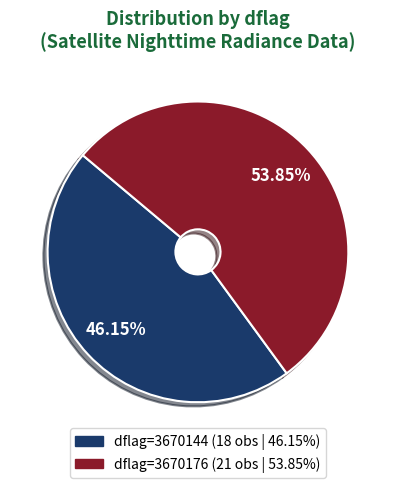

Does any single category account for the majority?

Yes